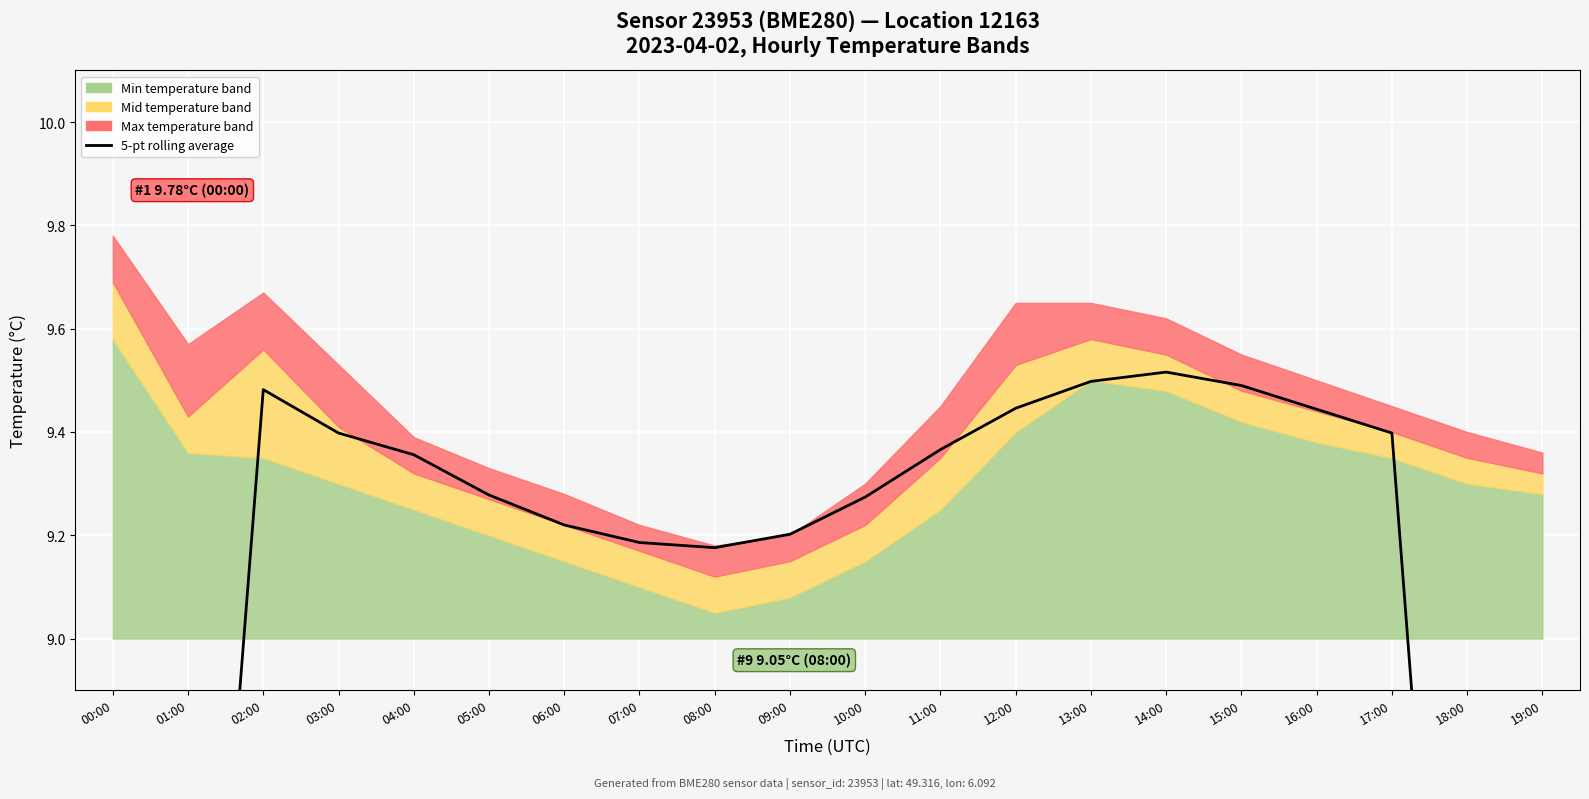

Reading left to right, transcribe all the data shown in this chart.

00:00=5.7	01:00=7.6	02:00=9.5	03:00=9.4	04:00=9.4	05:00=9.3	06:00=9.2	07:00=9.2	08:00=9.2	09:00=9.2	10:00=9.3	11:00=9.4	12:00=9.4	13:00=9.5	14:00=9.5	15:00=9.5	16:00=9.4	17:00=9.4	18:00=7.5	19:00=5.6